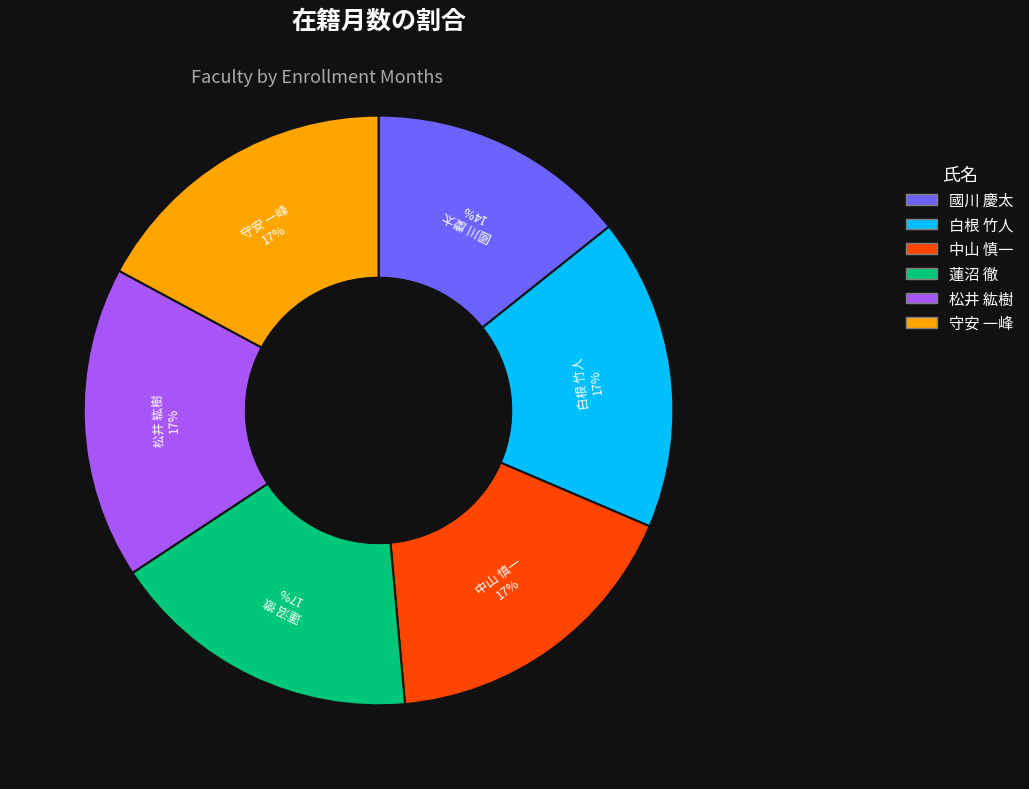

Which slice is the smallest?

國川 慶太